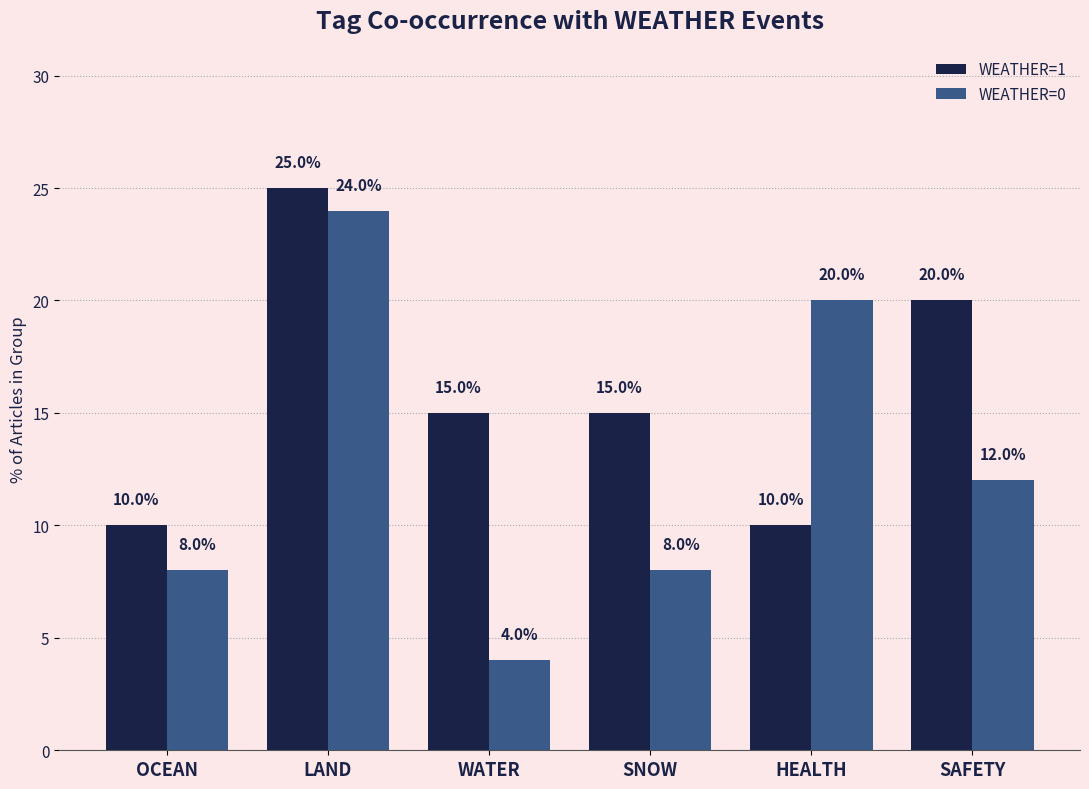

What is the label of the 1st bar from the right?

SAFETY